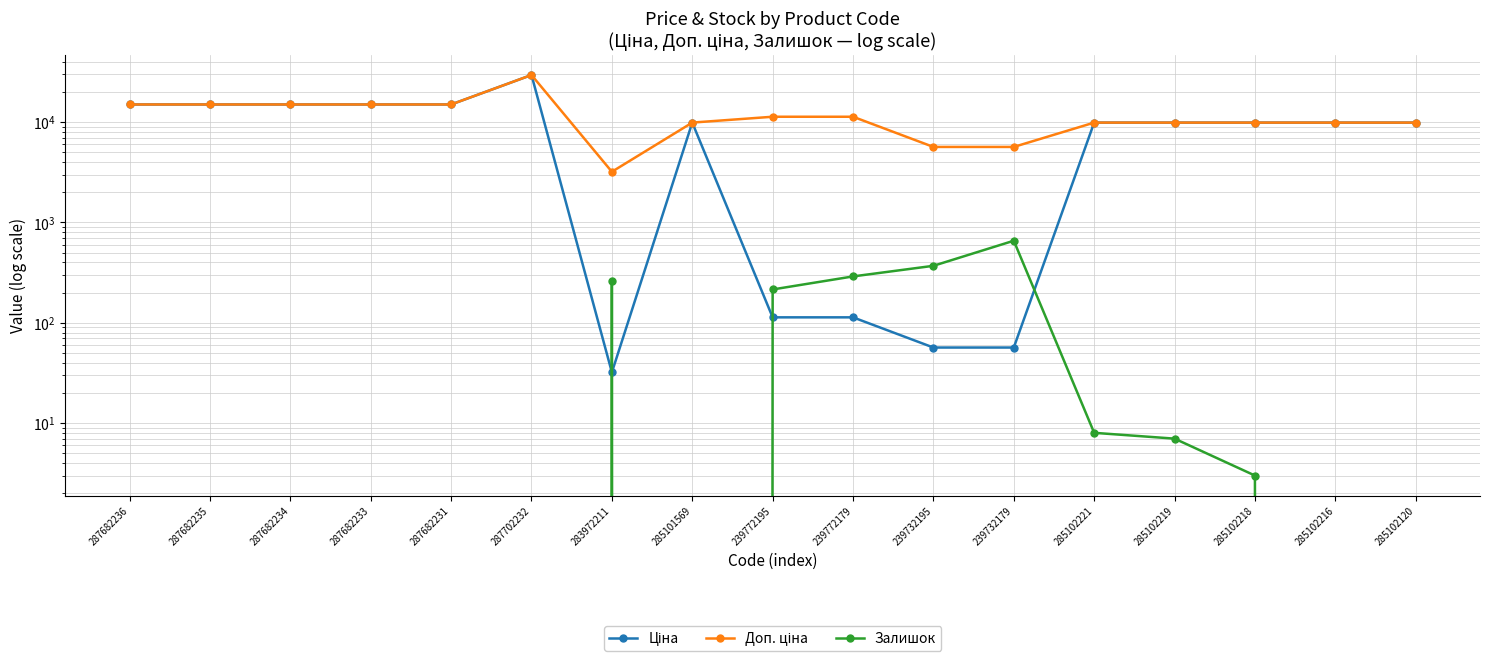

True or false: Залишок has a value of 658.0 at 239732179.

True